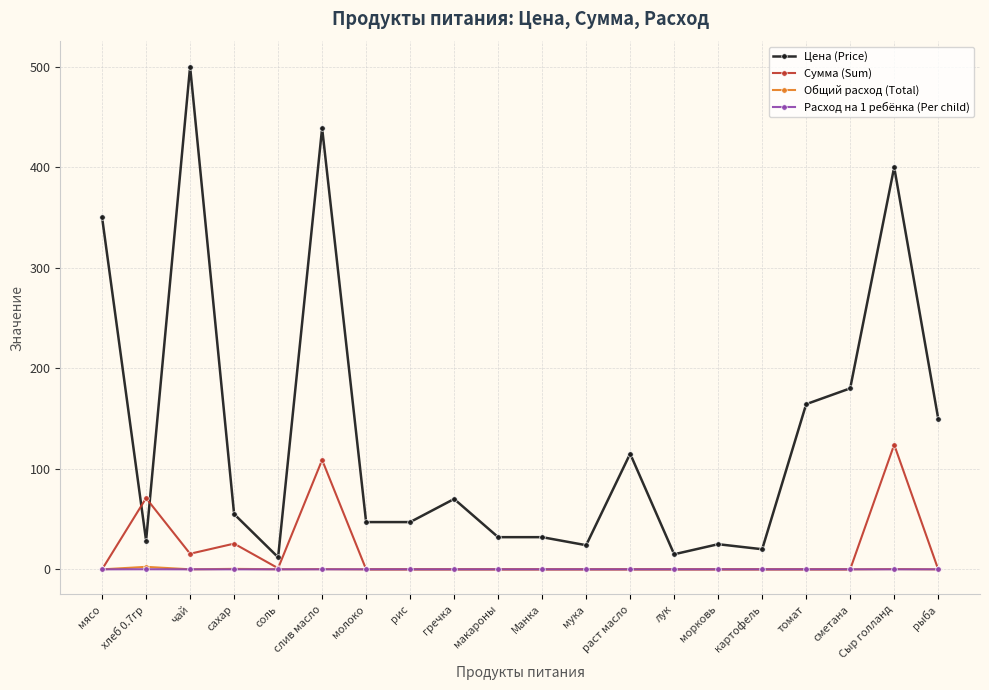

What is the value of the Сумма (Sum) point at the 2nd from the left?

70.9